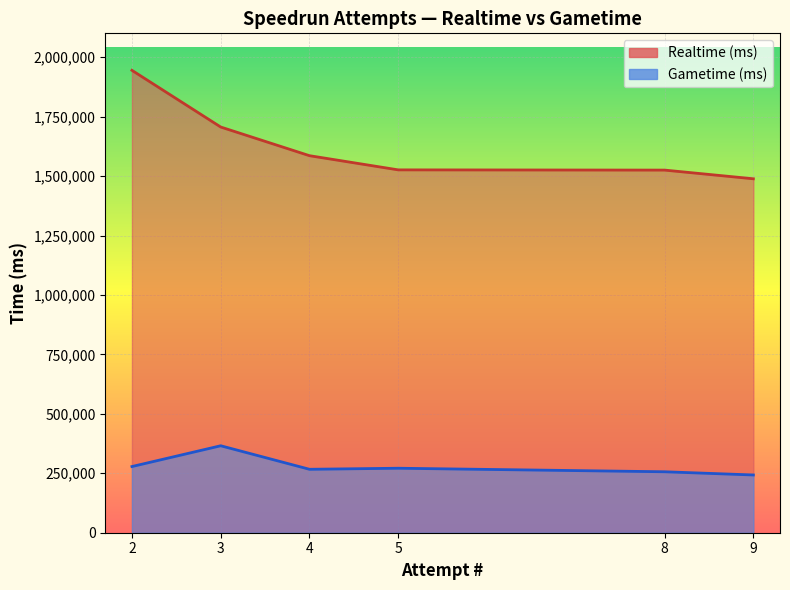

Which series has the widest spread of values?

Realtime (ms)